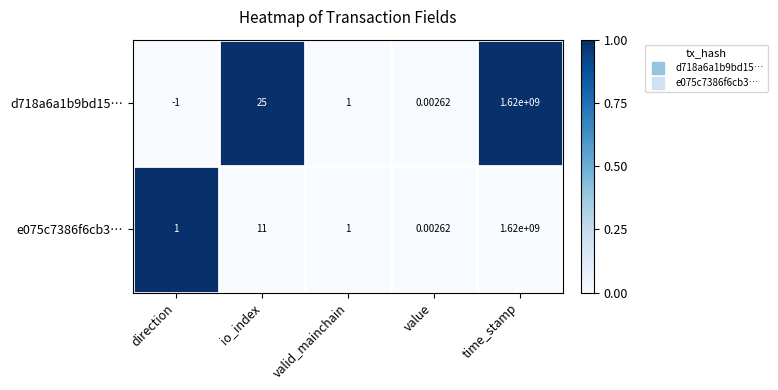

List the labels in order of d718a6a1b9bd15… value, largest first.

time_stamp, io_index, valid_mainchain, value, direction